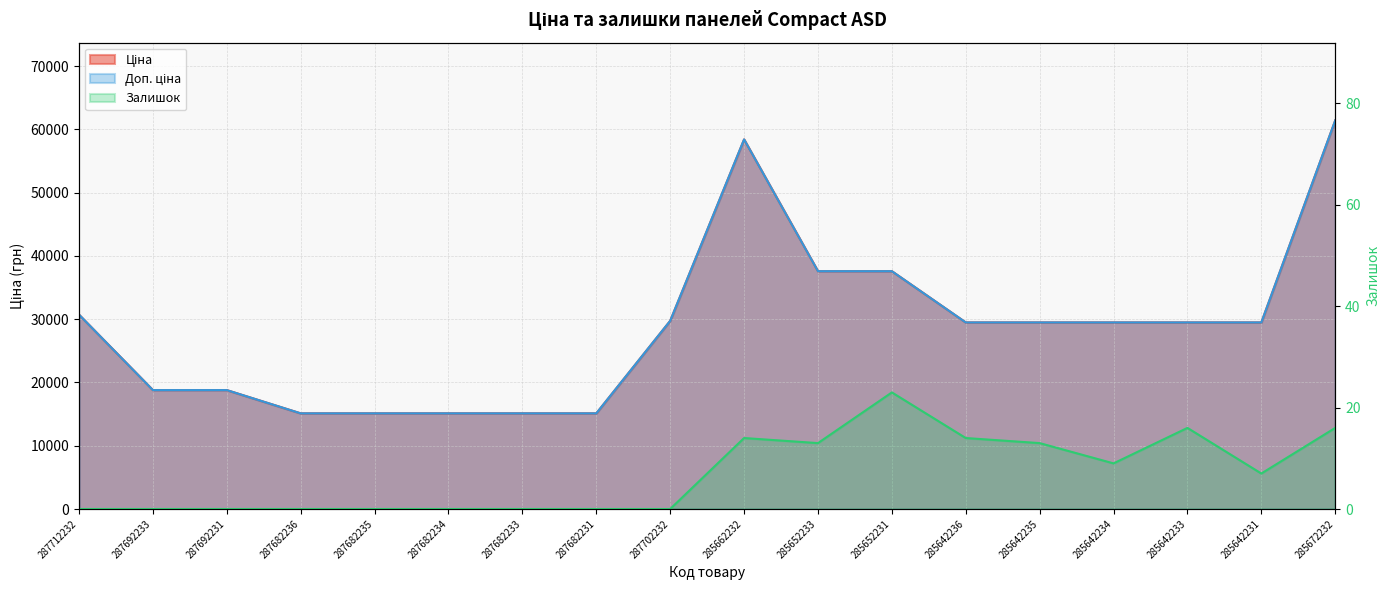

True or false: Залишок and Ціна cross at least once.

False